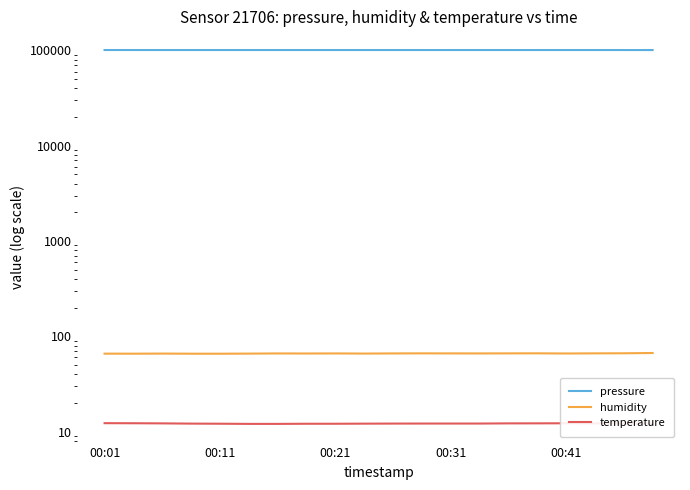

What are all the series names shown in the legend?

pressure, humidity, temperature